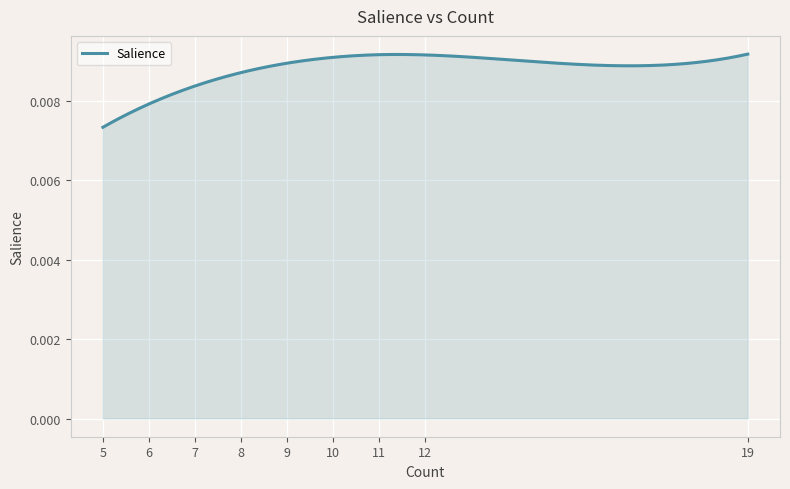

What is the sum of all values?

2.6